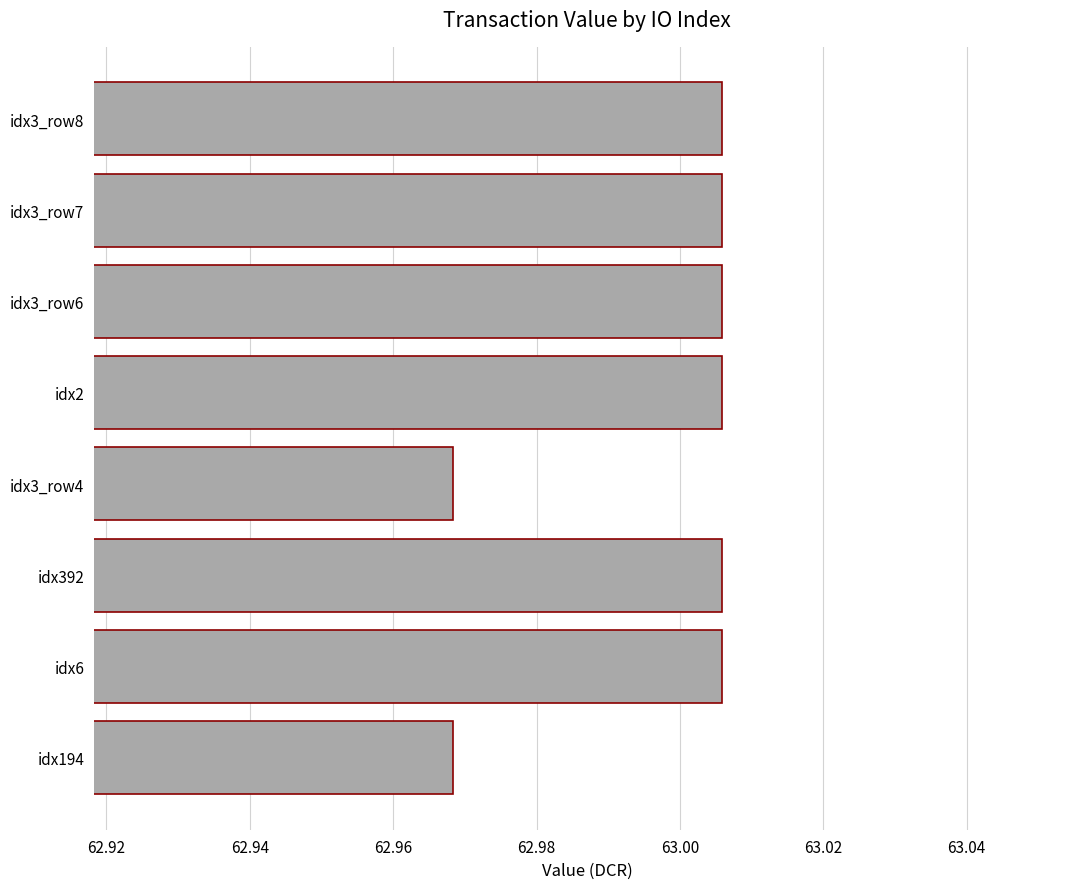

Count the values in the range 63 to 64.

6